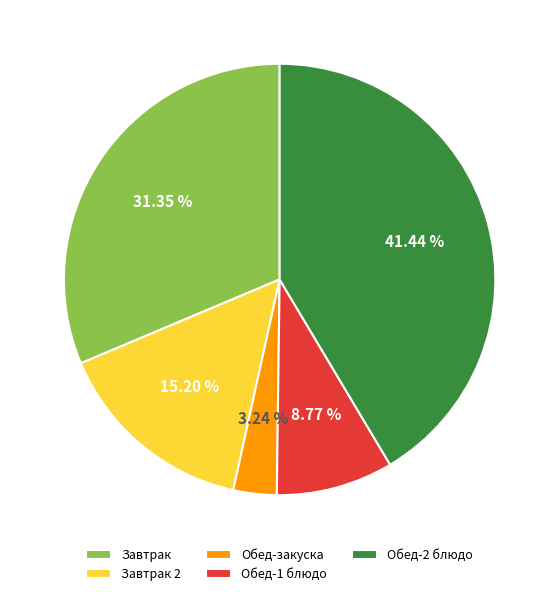

What is the ratio of the value at Завтрак to the value at Обед-1 блюдо?

3.6